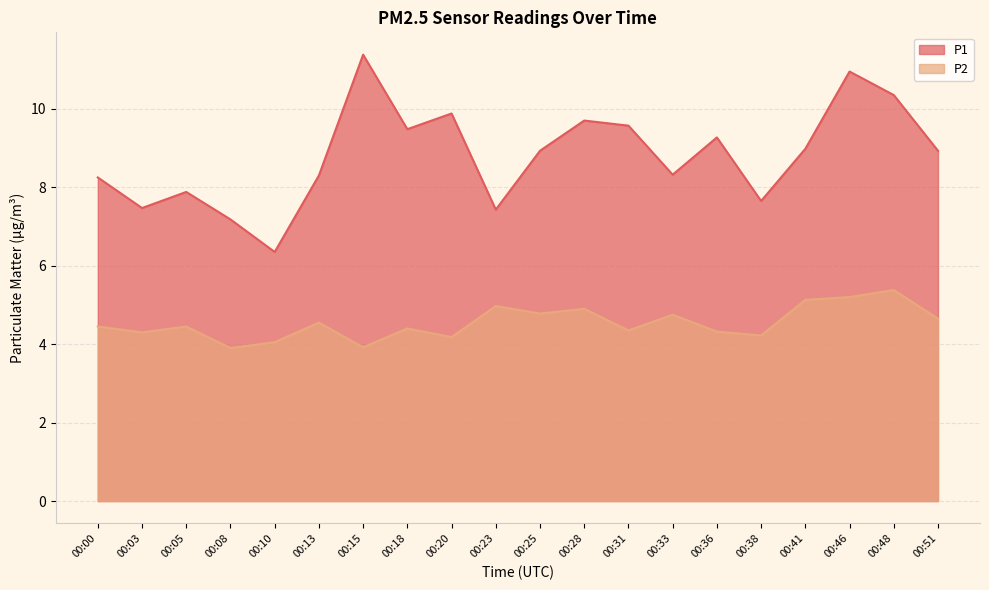

What is the spread (max minus min) of values at 00:03?

3.2